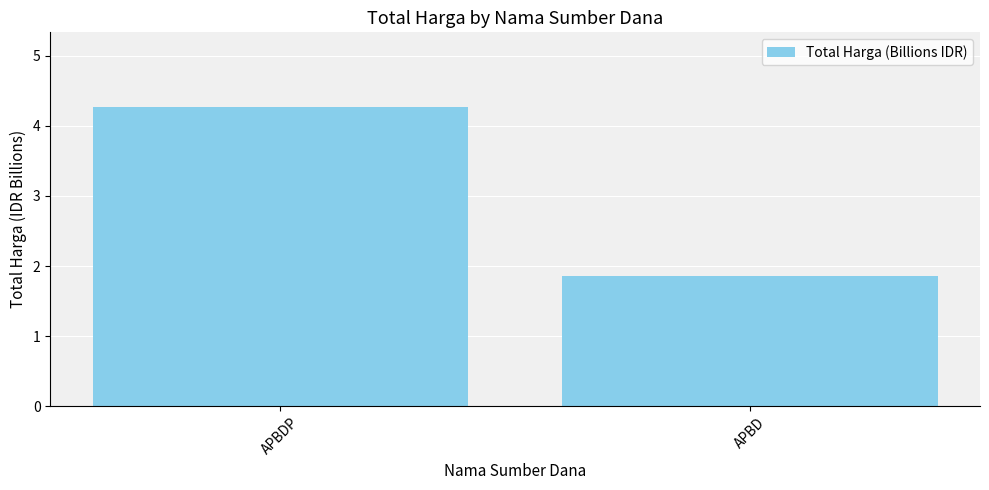

What position from the right is APBDP?

2